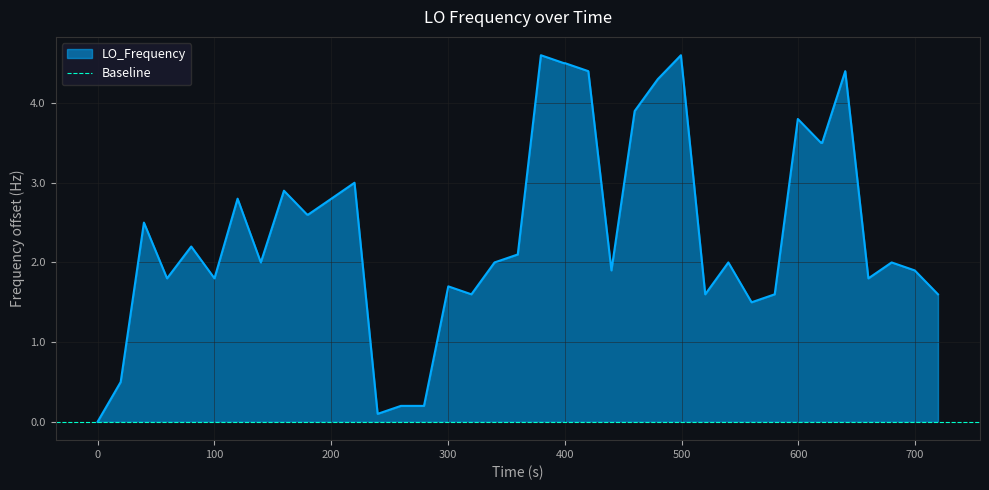

How many lines are shown in the chart?

1